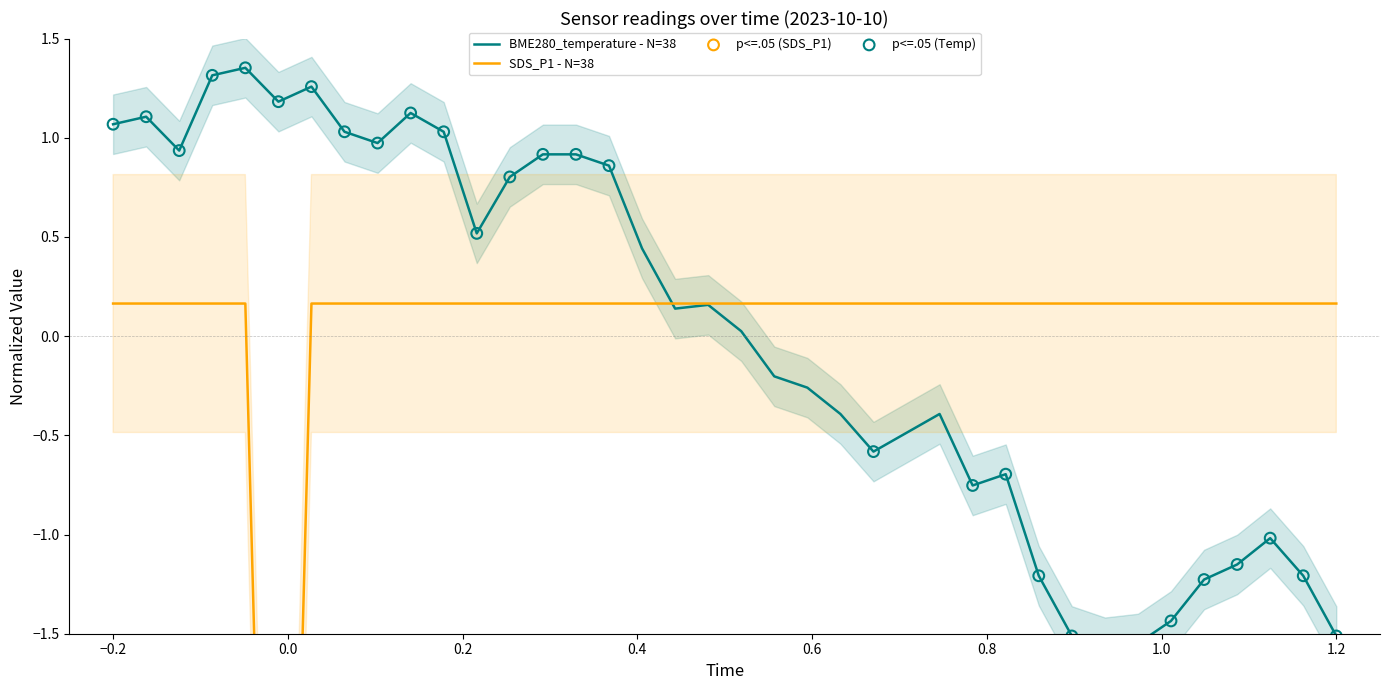

Which series has the widest spread of Y values?

SDS_P1